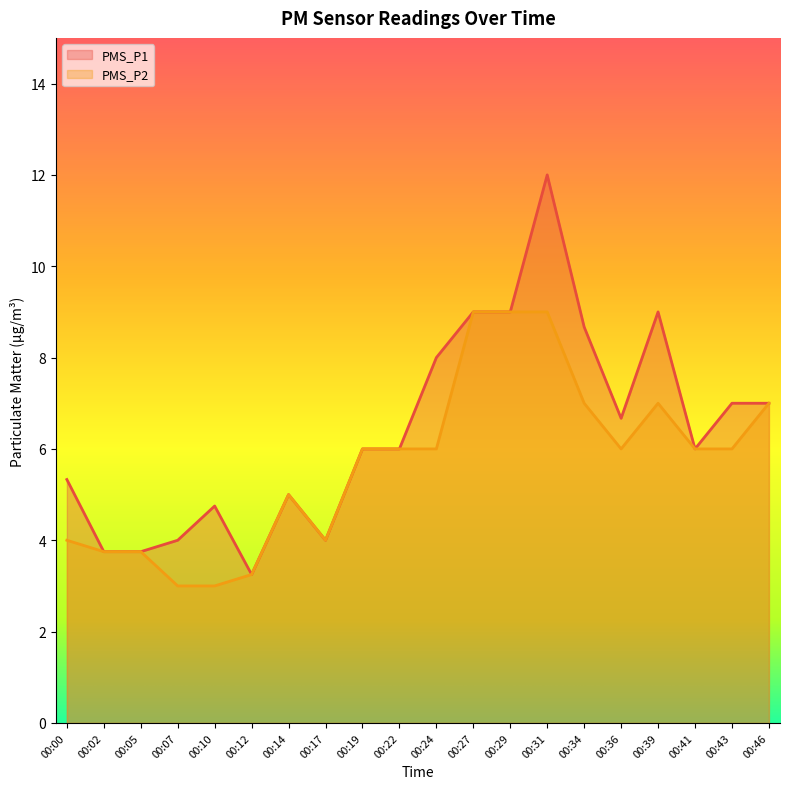

Reading left to right, what are all the values shown in this chart?

PMS_P1: 5.3	3.8	3.8	4.0	4.8	3.2	5.0	4.0	6.0	6.0	8.0	9.0	9.0	12.0	8.7	6.7	9.0	6.0	7.0	7.0
PMS_P2: 4.0	3.8	3.8	3.0	3.0	3.2	5.0	4.0	6.0	6.0	6.0	9.0	9.0	9.0	7.0	6.0	7.0	6.0	6.0	7.0